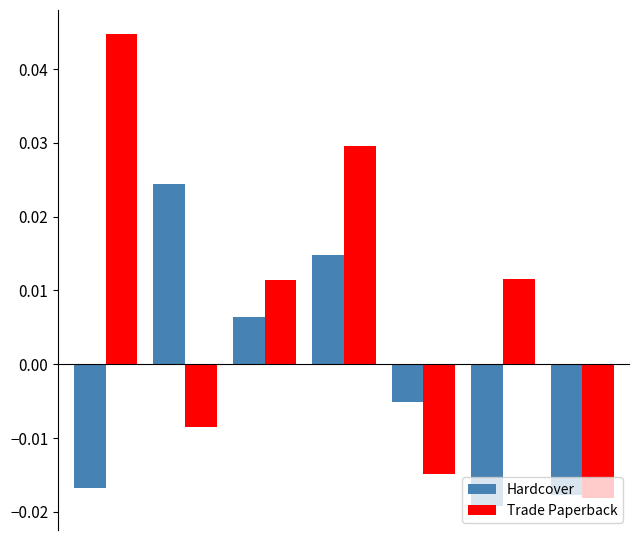

How many bars are there in total?

14